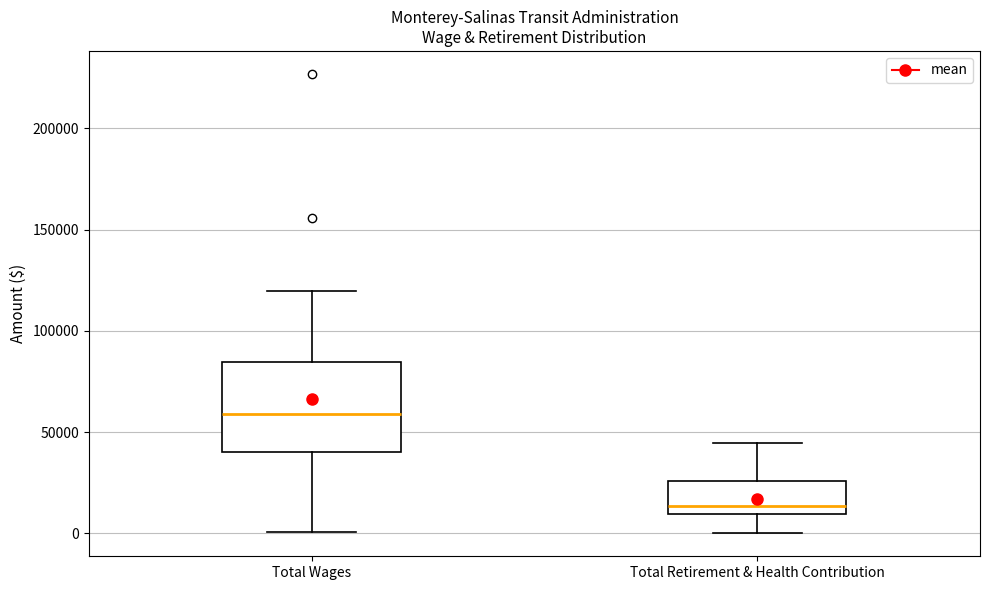

Reading left to right, transcribe this box plot: for each box, give where its median line is, the range the box spans, and where its two whiskers end, as read against the y-axis. The values are not printed on the chart, so give them approximately, as read against the axis.

Total Wages: median 60000, box 40000 to 85000, whiskers 0 to 120000
Total Retirement & Health Contribution: median 15000, box 10000 to 25000, whiskers 0 to 45000